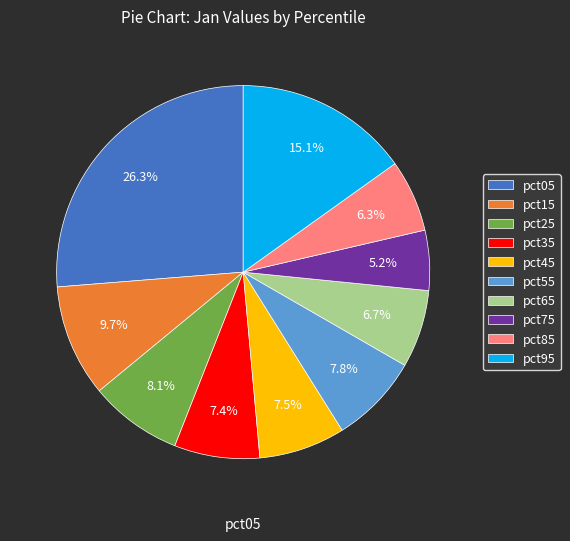

To the nearest percent, what is the difference between the largest and smallest slice percentages?

21%